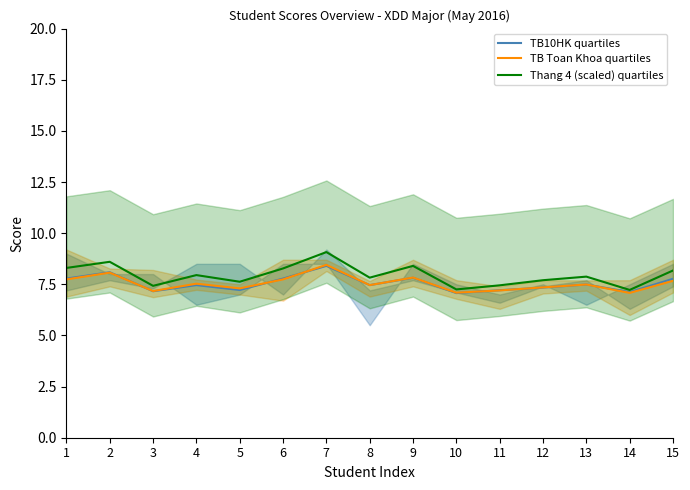

At 7, list the series in order from smallest to largest.

TB10HK quartiles, TB Toan Khoa quartiles, Thang 4 (scaled) quartiles